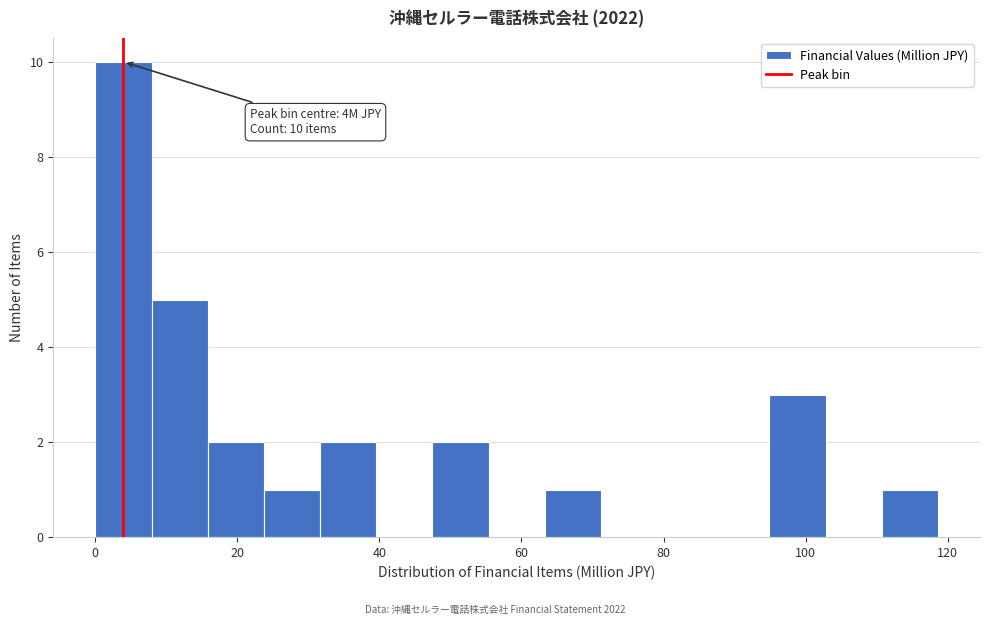

Read against the x-axis, roughly where is the centre of the tallest bar?

4